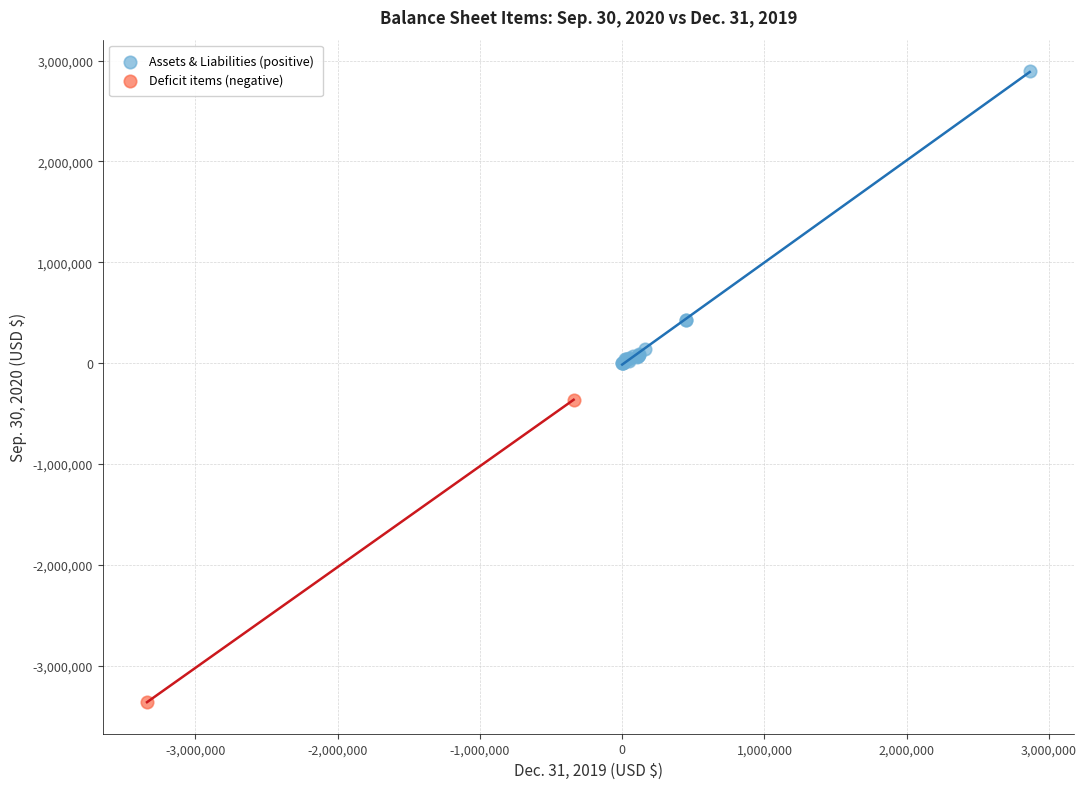

What are all the series names shown in the legend?

Assets & Liabilities (positive), Deficit items (negative)